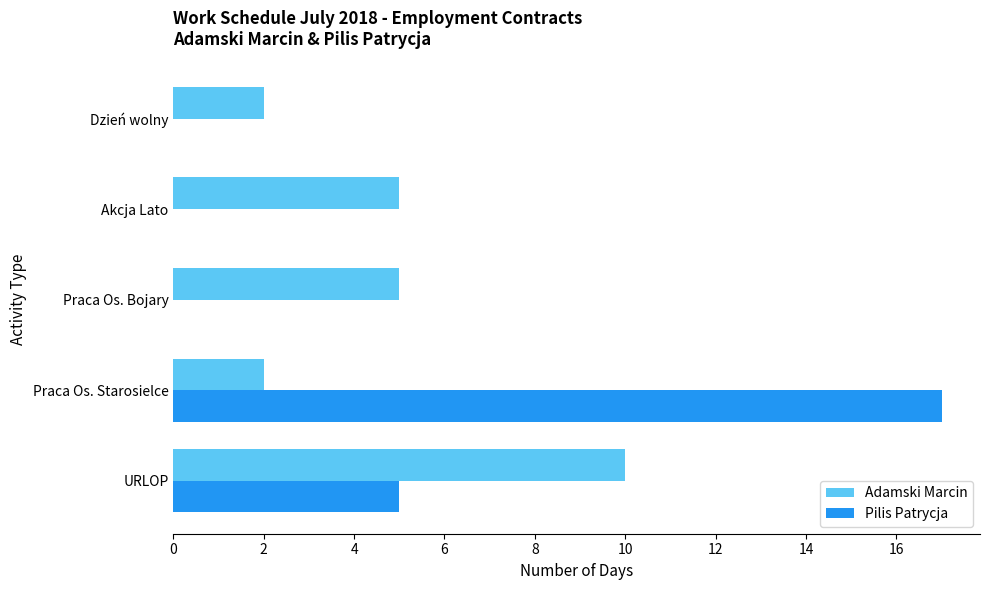

At which label does Adamski Marcin reach its peak?

URLOP